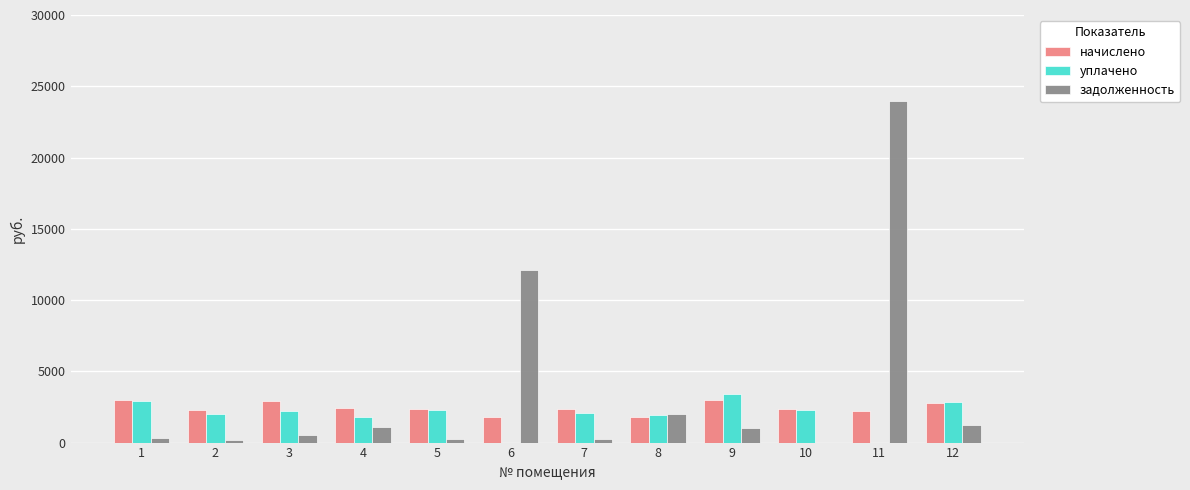

Is the value of уплачено at 7 greater than the value of задолженность at 10?

Yes